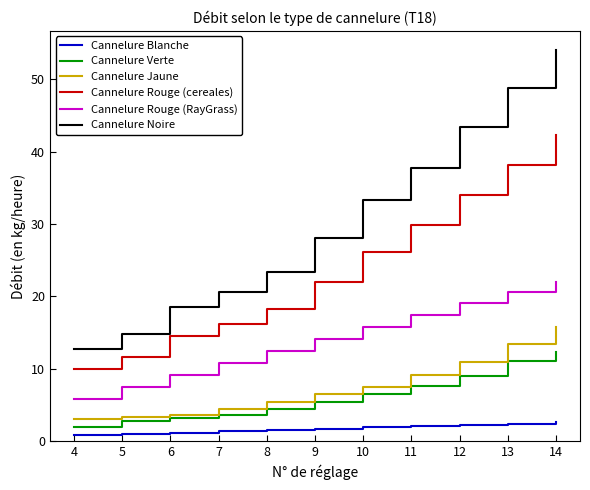

Which series has the largest range (max minus min)?

Cannelure Noire